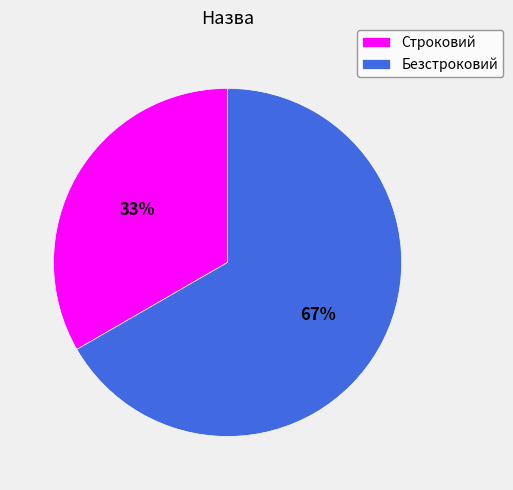

Combined, do Безстроковий and Строковий account for over 50%?

Yes